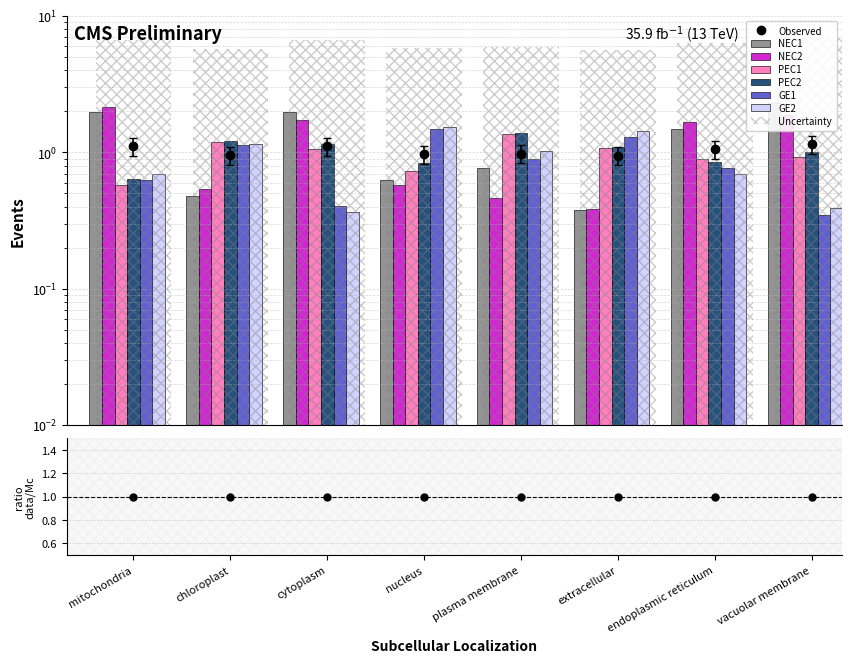

What is the sum of the PEC2 values at extracellular and endoplasmic reticulum?

2.0